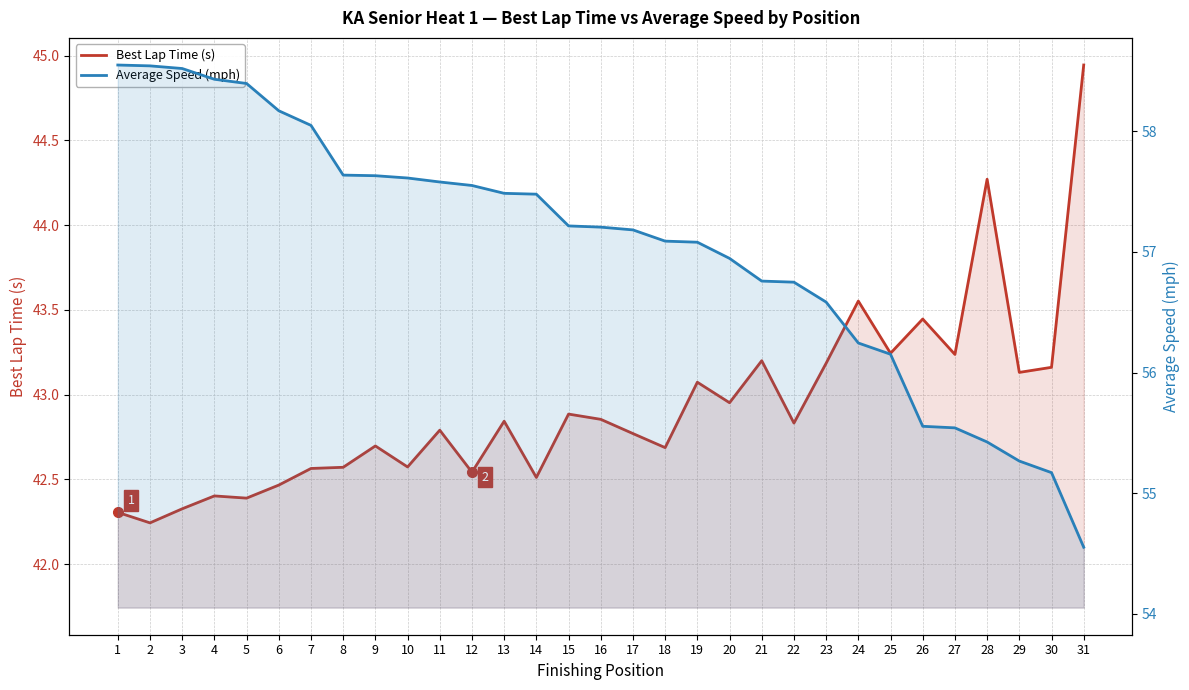

Which series has the largest total across all categories?

Average Speed (mph)